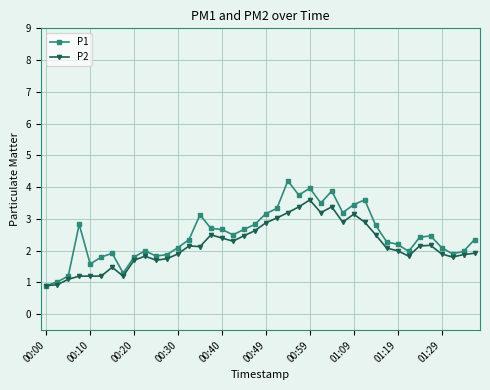

Rank the series by their average value, from highest to lowest.

P1, P2